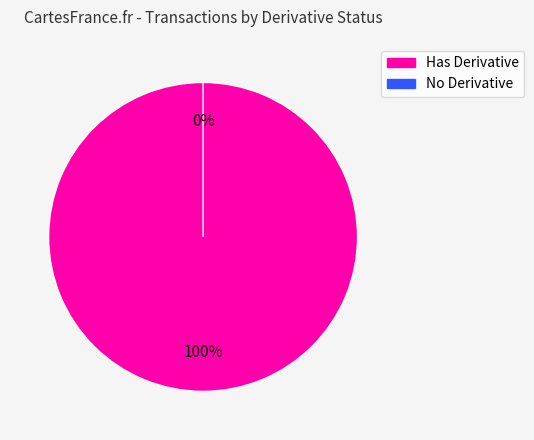

What is the smallest slice in the pie chart?

159396823000769